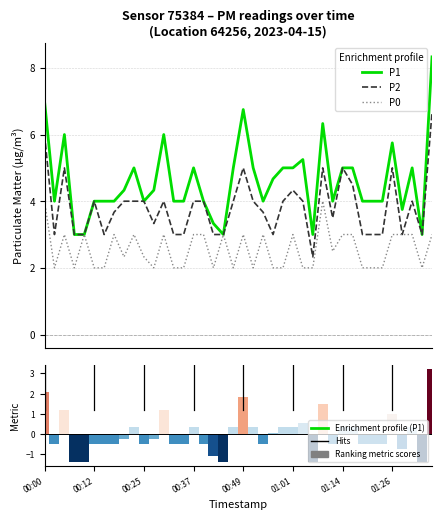

Between 00:25 and 22, which series saw the biggest shift?

P1